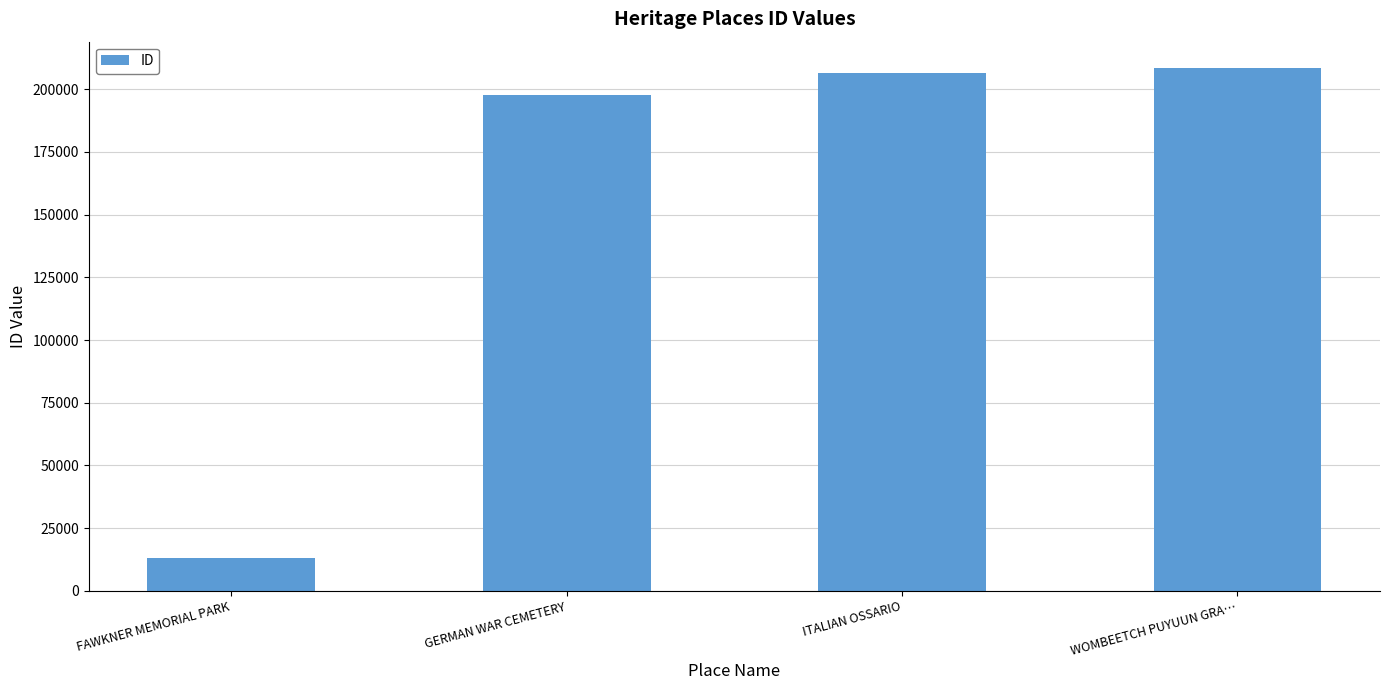

What is the approximate value at ITALIAN OSSARIO, to the nearest 10?

206360